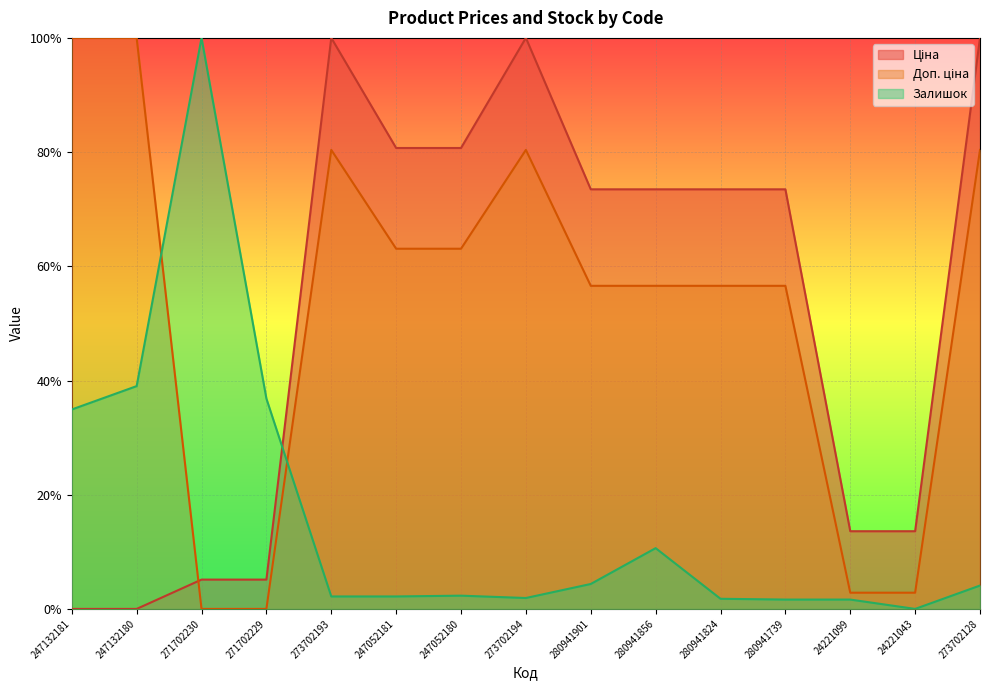

How many values in the Доп. ціна series exceed 0?

13